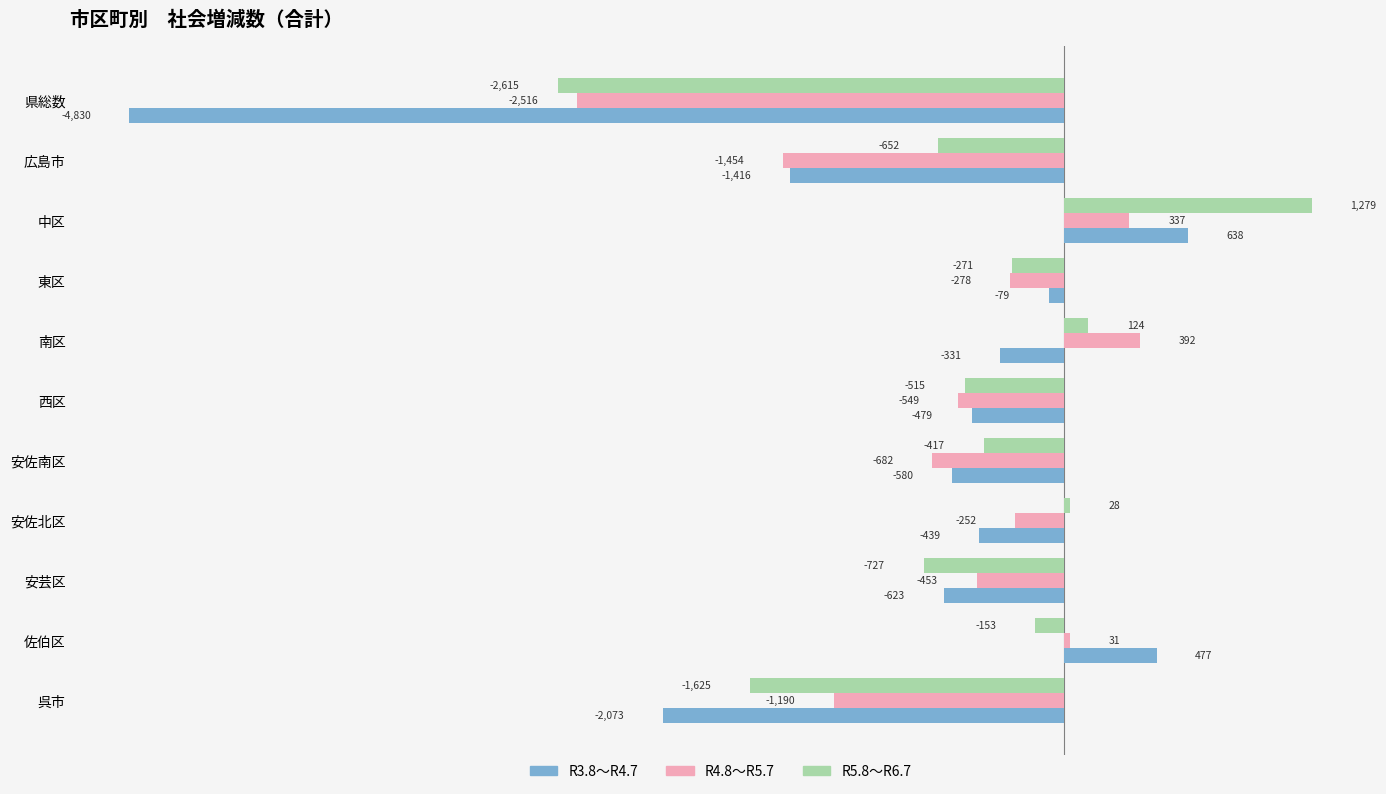

Which series has the largest total across all categories?

R5.8～R6.7